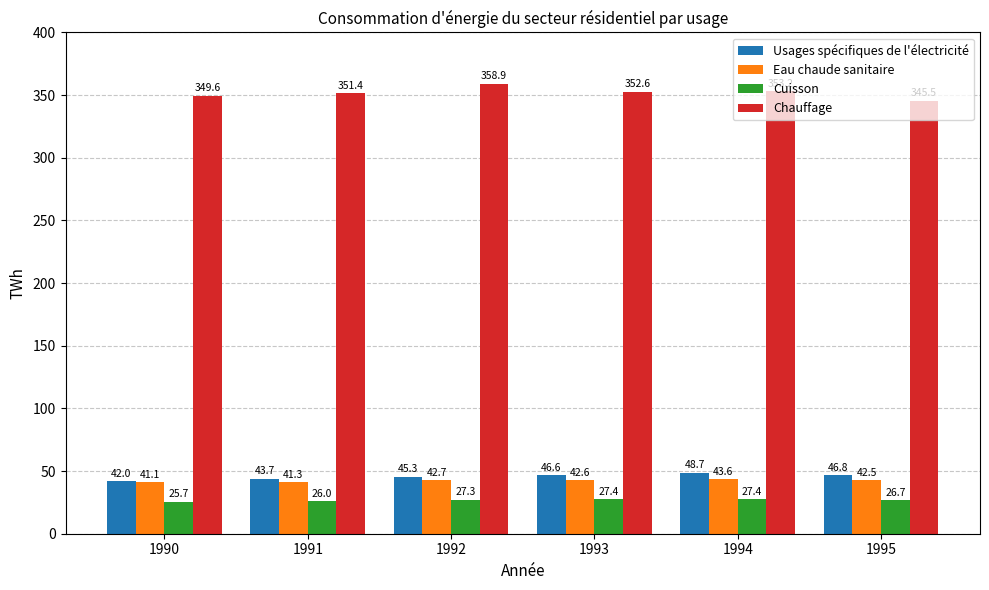

Which category has the lowest value in the Usages spécifiques de l'électricité series?

1990